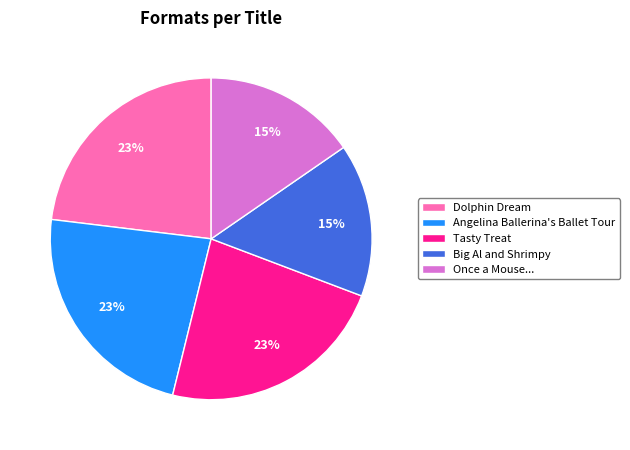

To the nearest percent, what is the difference between the largest and smallest slice percentages?

8%